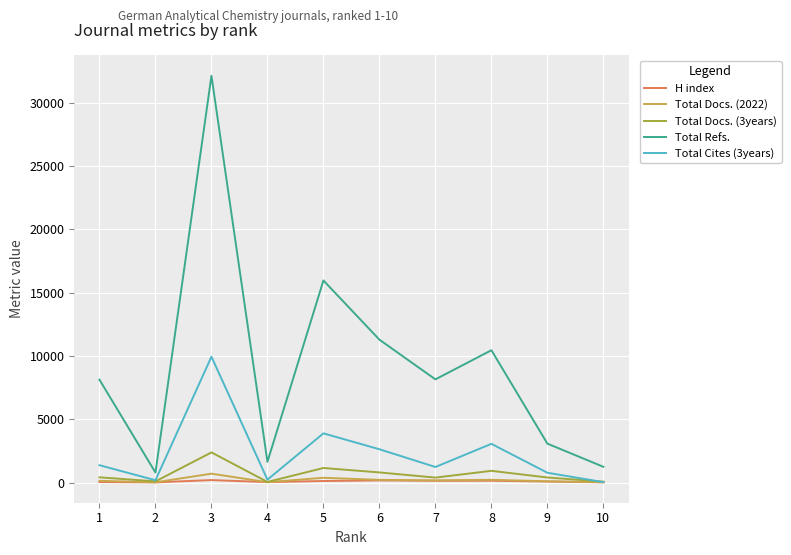

Which series changed the most between 4 and 5?

Total Refs.